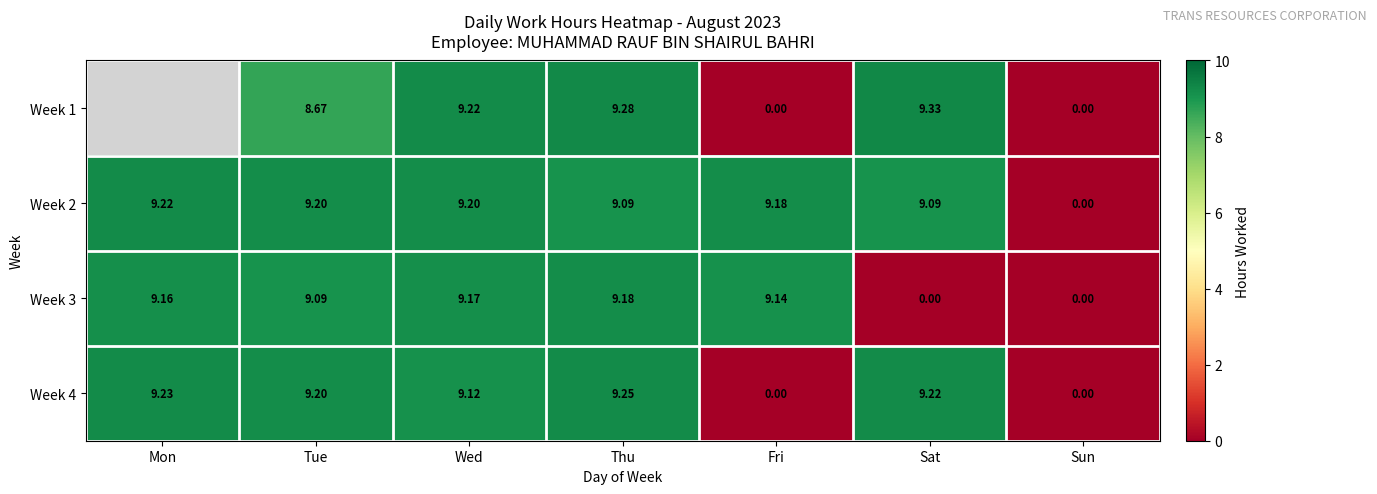

At which label does Week 2 first exceed 9?

Mon